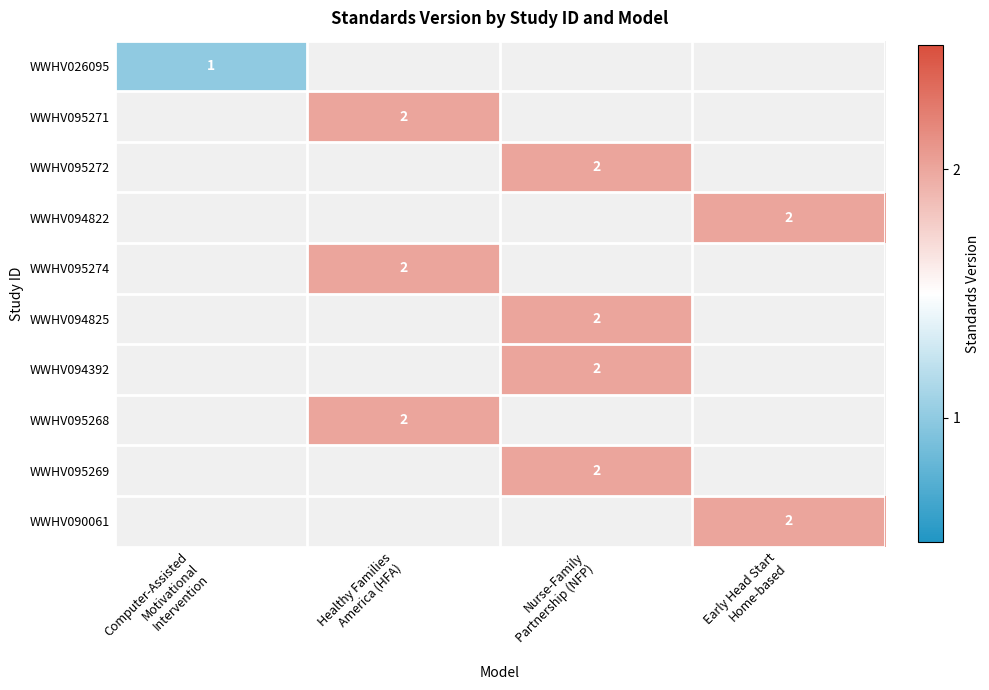

List the series in order of their peak value, highest first.

WWHV095271, WWHV095272, WWHV094822, WWHV095274, WWHV094825, WWHV094392, WWHV095268, WWHV095269, WWHV090061, WWHV026095